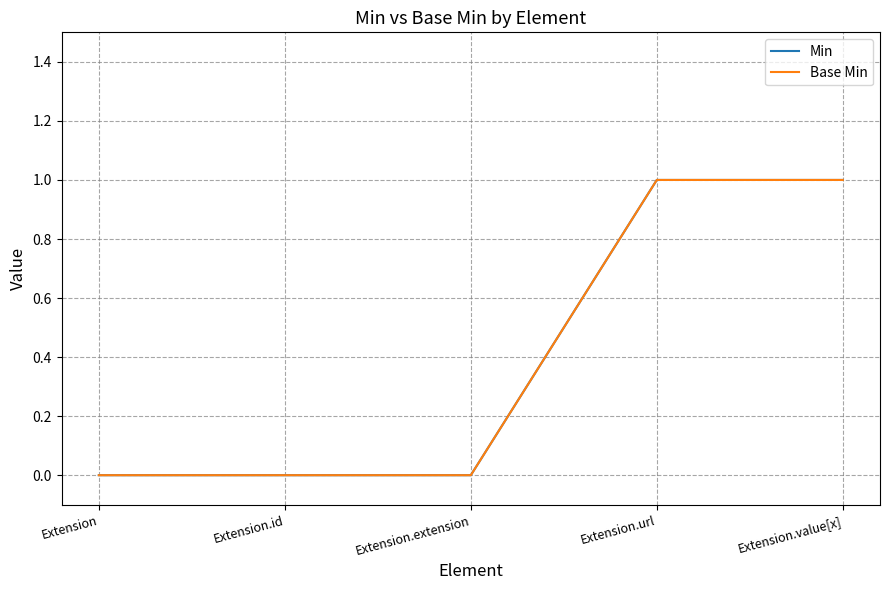

How many lines are shown in the chart?

2